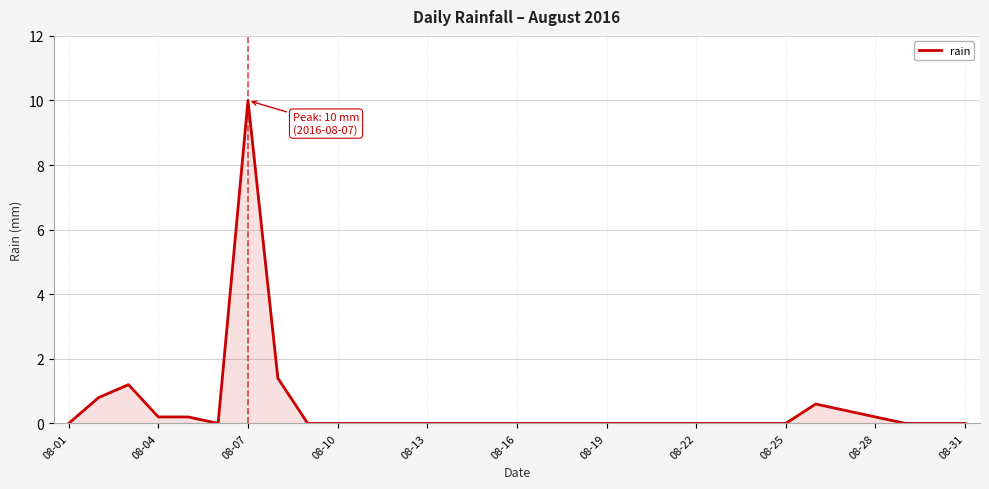

What is the difference between the maximum and minimum values?

10.0